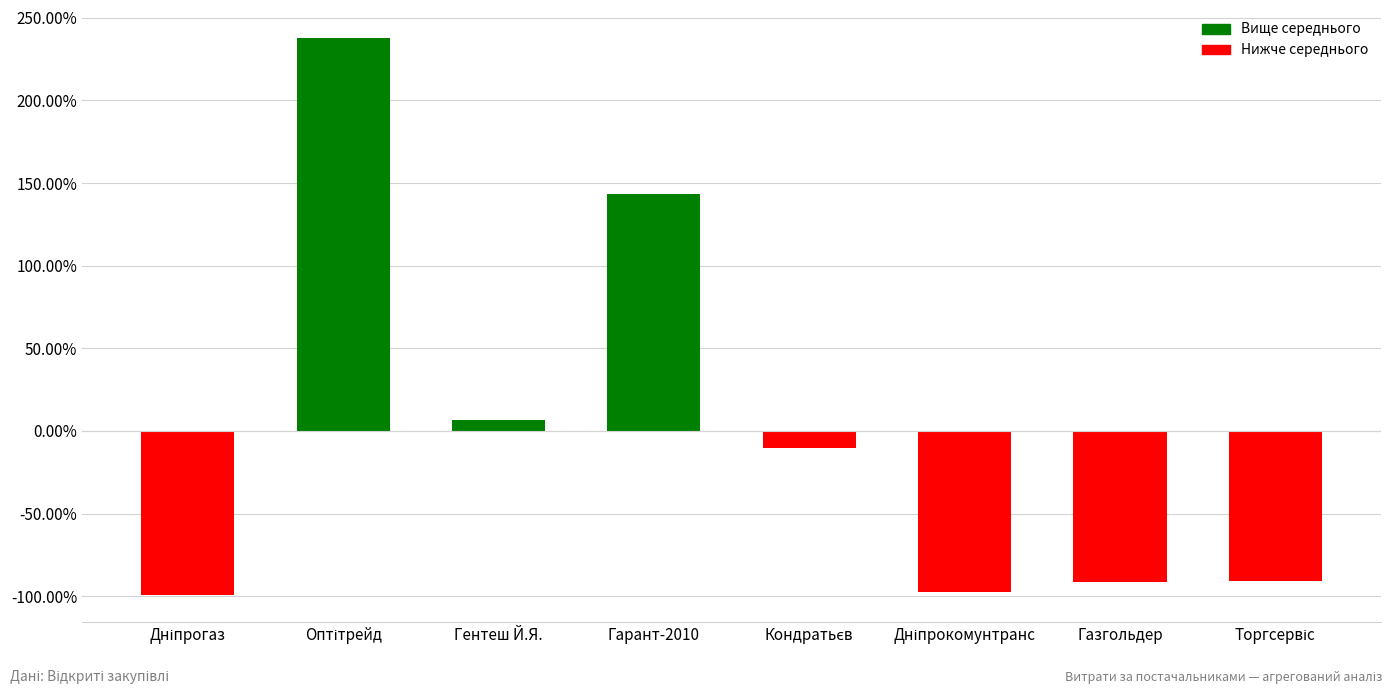

Rank the categories by value from lowest to highest.

Дніпрогаз, Дніпрокомунтранс, Газгольдер, Торгсервіс, Кондратьєв, Гентеш Й.Я., Гарант-2010, Оптітрейд